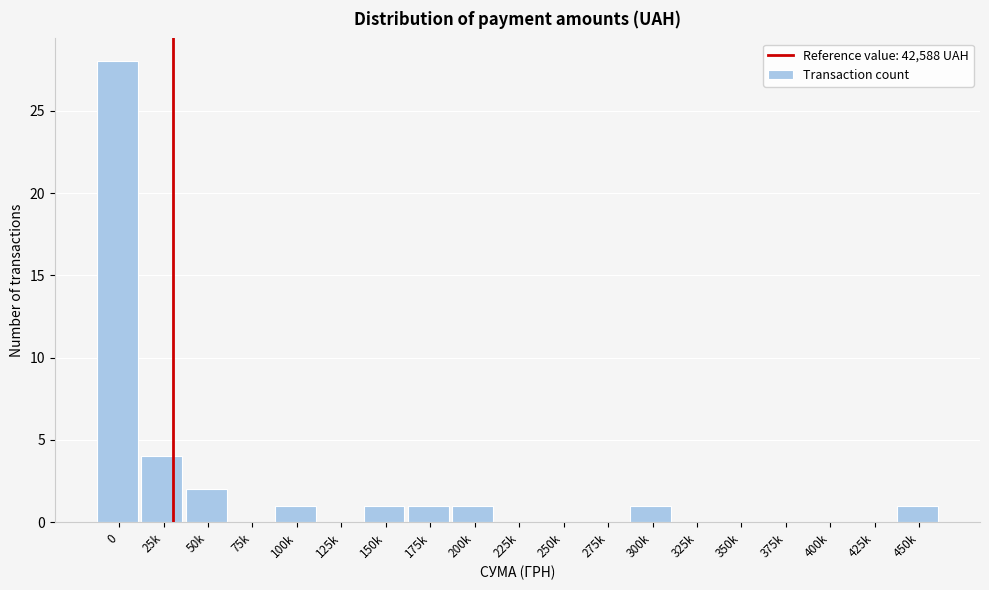

Reading left to right, what are all the values shown in this chart?

0=28	25k=4	50k=2	75k=0	100k=1	125k=0	150k=1	175k=1	200k=1	225k=0	250k=0	275k=0	300k=1	325k=0	350k=0	375k=0	400k=0	425k=0	450k=1